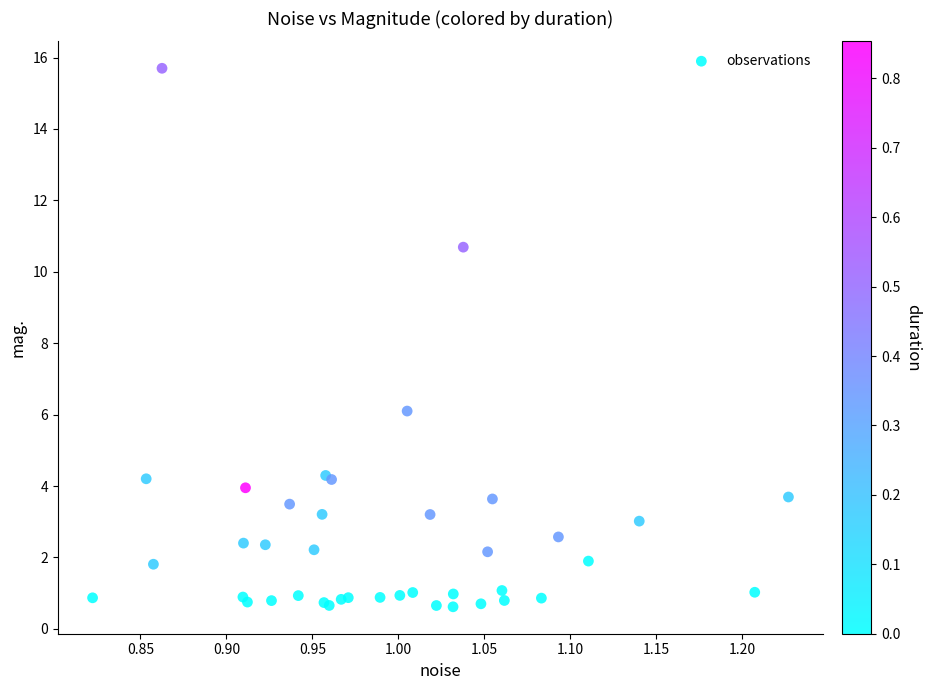

What Y value in the scatter plot is closest to 8?

6.1